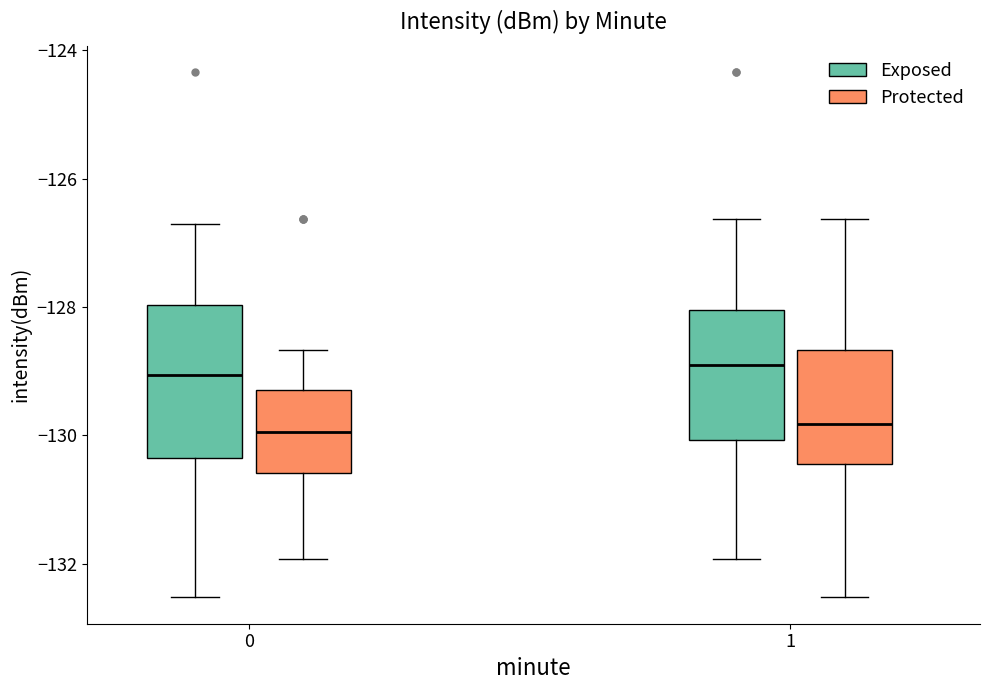

Where is the lower edge of the box for 1 (Exposed) on the y-axis? The values are not printed on the chart, so give them approximately, as read against the axis.

-130.0